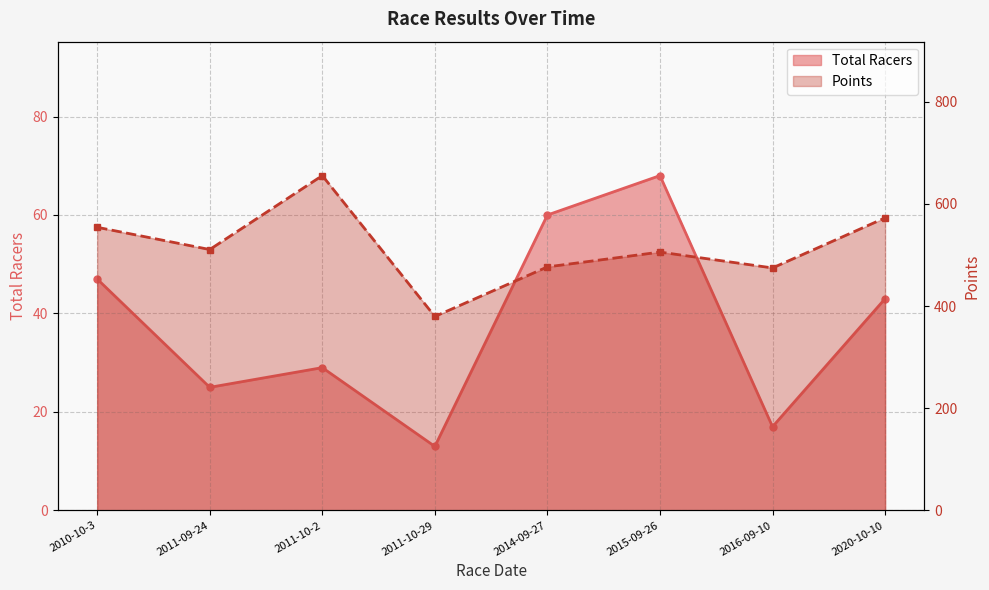

List the series in order of their overall mean, highest first.

Points, Total Racers